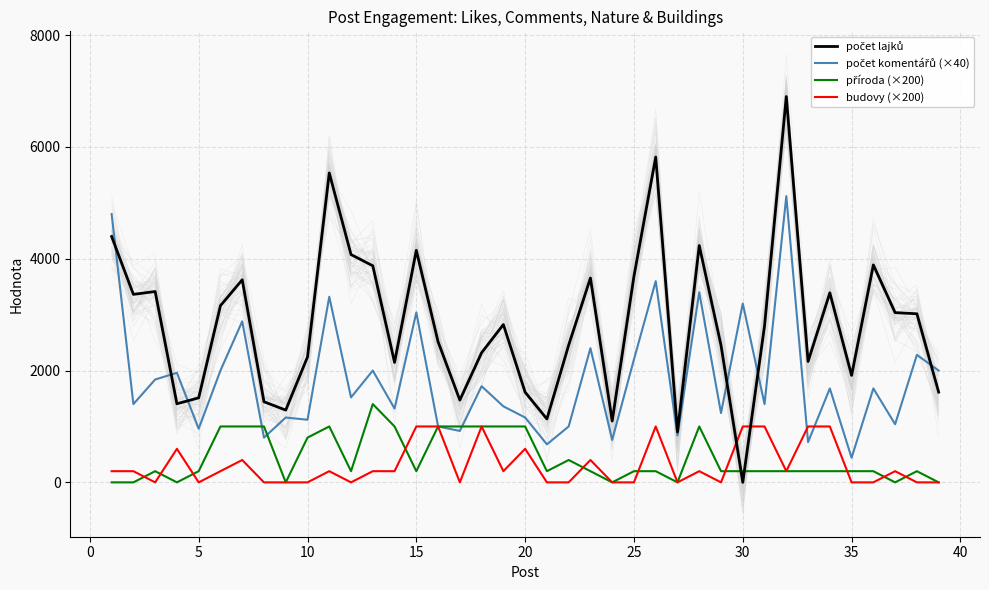

How many lines are shown in the chart?

4